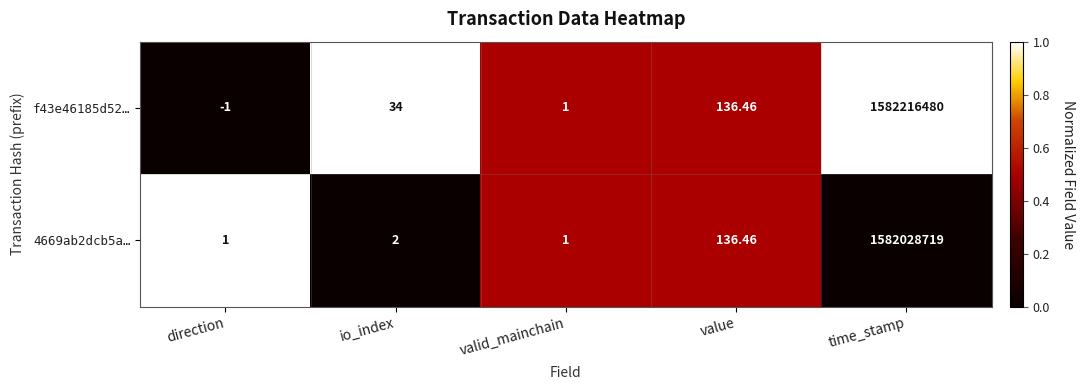

List the labels in order of f43e46185d52… value, smallest first.

direction, valid_mainchain, io_index, value, time_stamp